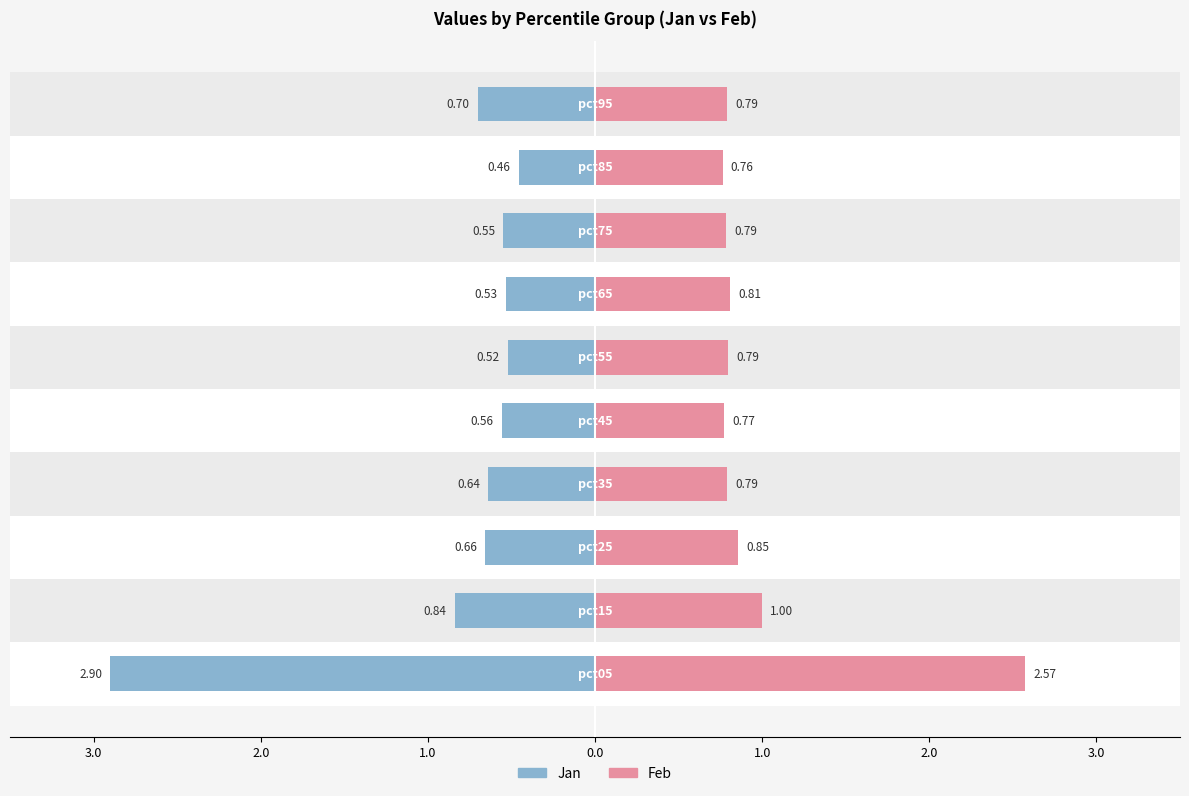

Rank the series by their average value, from highest to lowest.

Feb, Jan